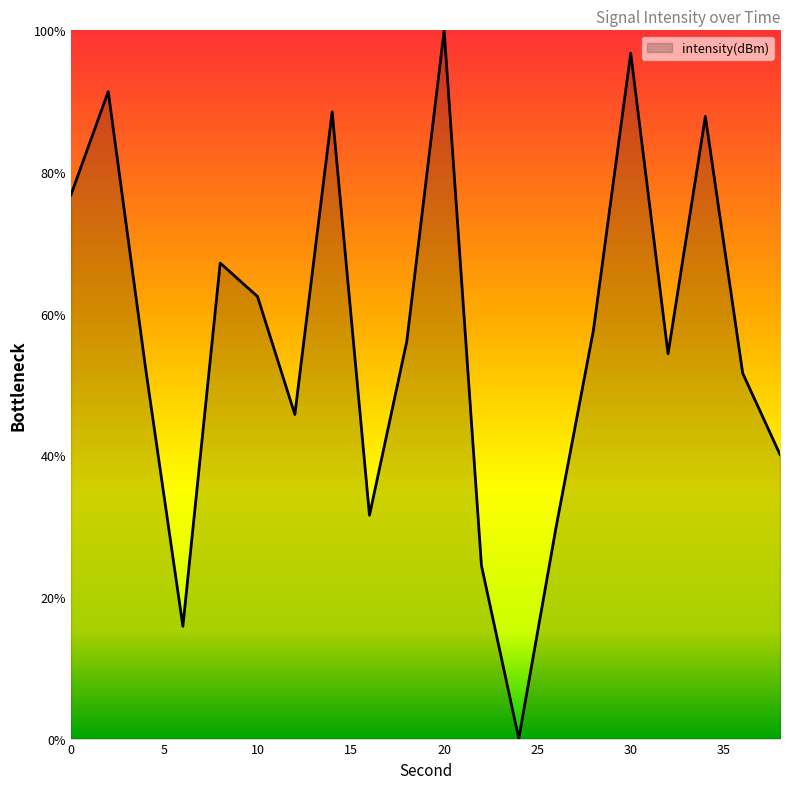

What is the maximum value shown in the chart?

100.0